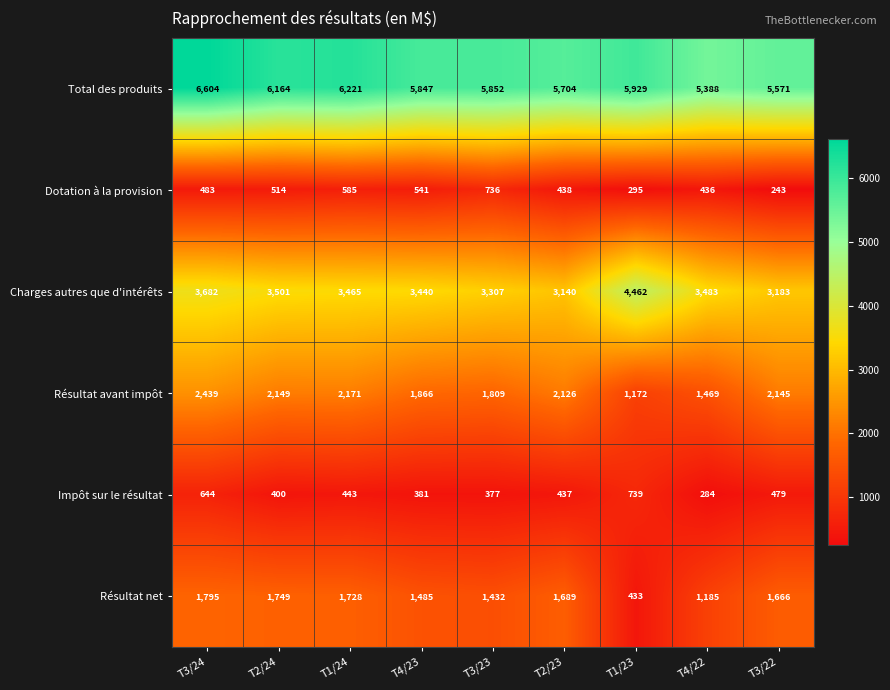

Rank the categories by Résultat net value from highest to lowest.

T3/24, T2/24, T1/24, T2/23, T3/22, T4/23, T3/23, T4/22, T1/23